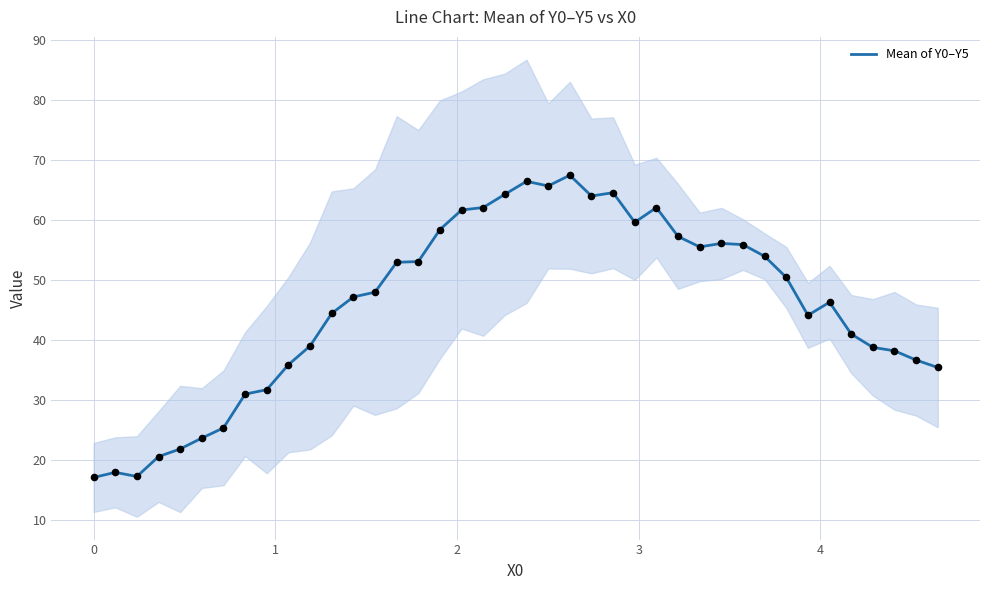

What is the minimum value for Mean of Y0–Y5?

17.1